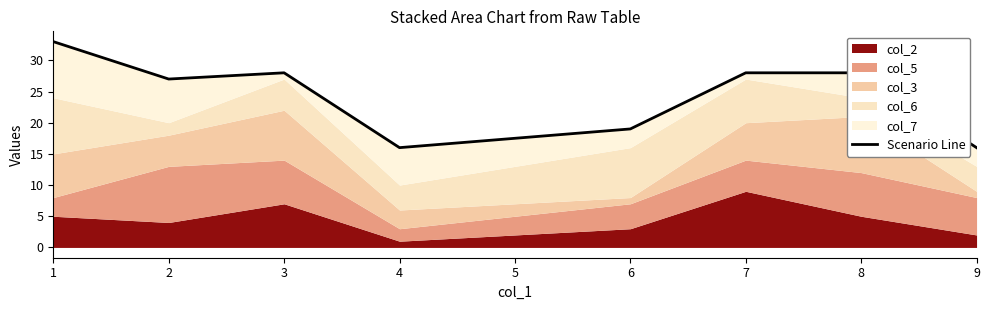

At which category does the data reach its first local valley?

2